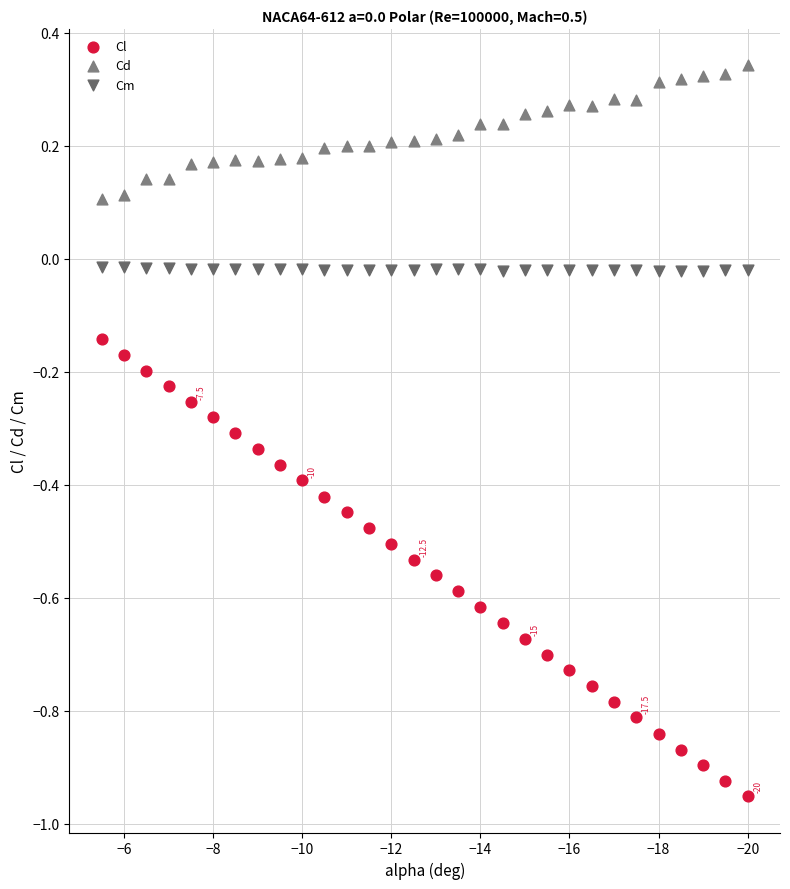

Across all data points, what is the range of X values (max minus min)?

14.5